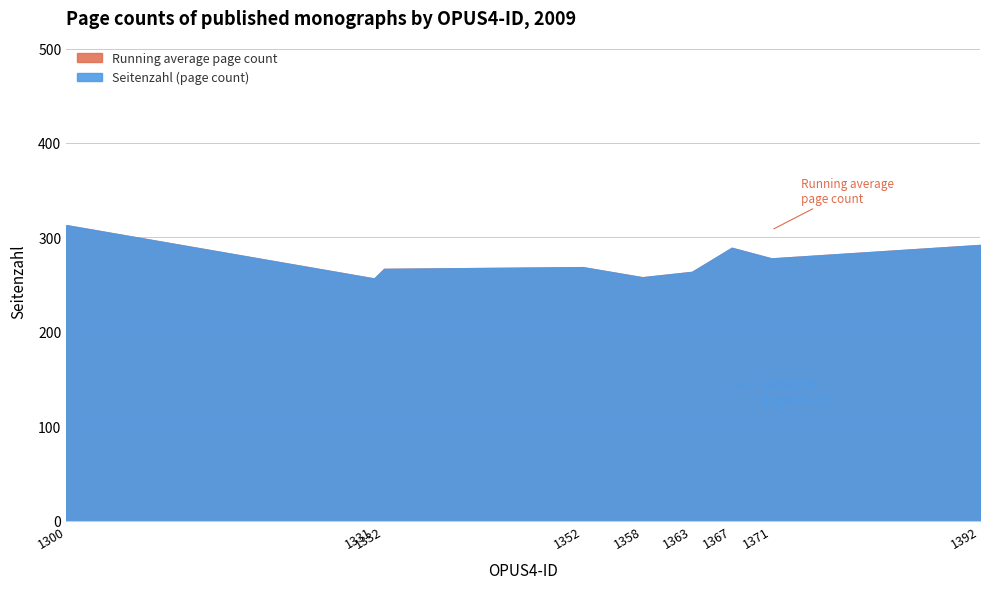

Is it true that Seitenzahl equals 437 at 1363?

False